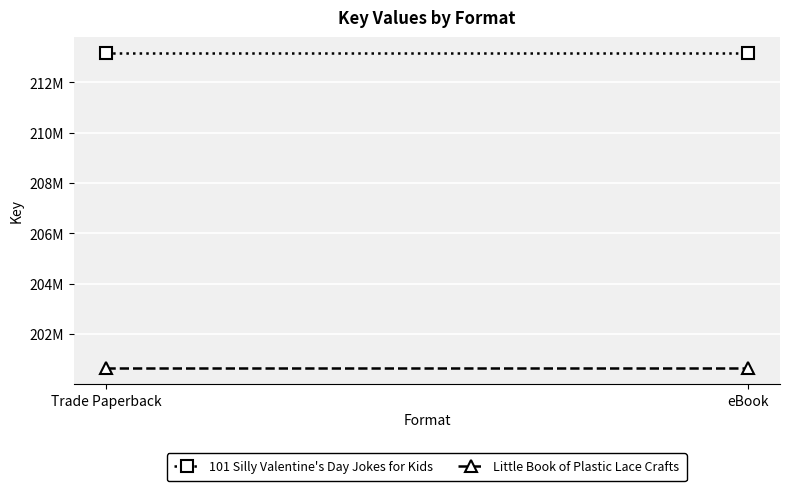

List the series in order of their peak value, highest first.

101 Silly Valentine's Day Jokes for Kids, Little Book of Plastic Lace Crafts